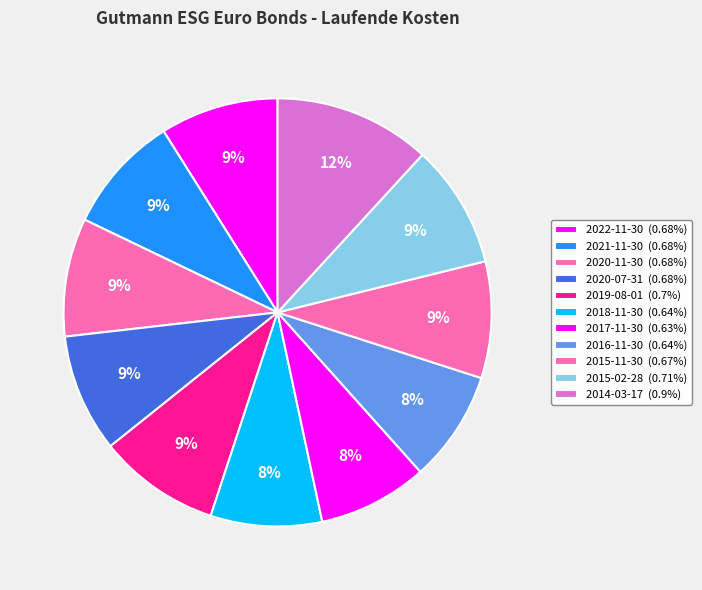

True or false: 2014-03-17 accounts for 21% of the total.

False